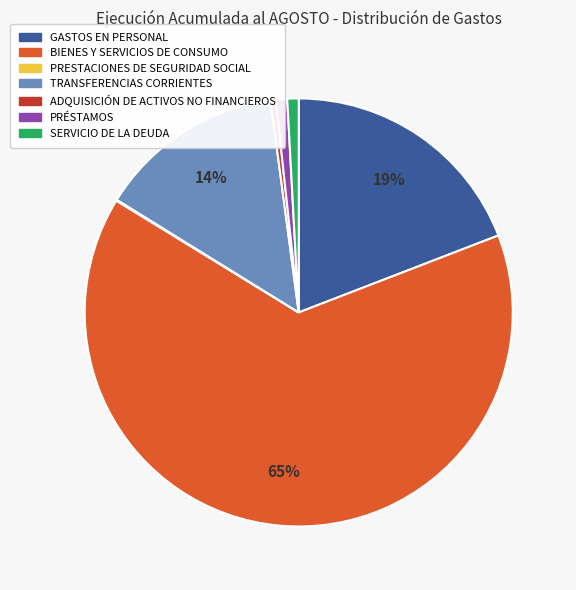

To the nearest percent, what is the difference between the largest and smallest slice percentages?

65%